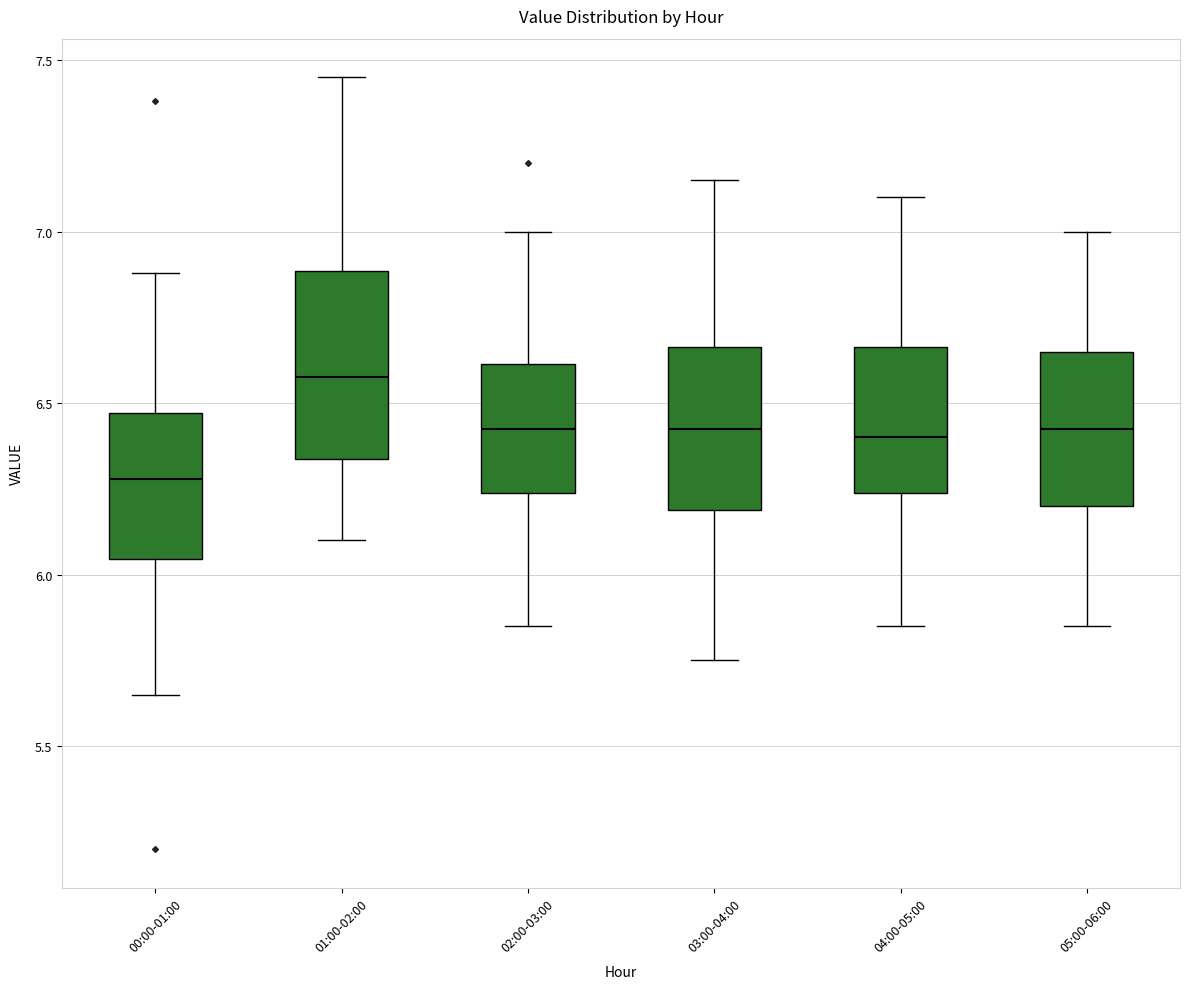

Reading left to right, transcribe this box plot: for each box, give where its median line is, the range the box spans, and where its two whiskers end, as read against the y-axis. The values are not printed on the chart, so give them approximately, as read against the axis.

00:00-01:00: median 6.30, box 6.05 to 6.45, whiskers 5.65 to 6.90
01:00-02:00: median 6.60, box 6.35 to 6.90, whiskers 6.10 to 7.45
02:00-03:00: median 6.45, box 6.25 to 6.60, whiskers 5.85 to 7.00
03:00-04:00: median 6.45, box 6.20 to 6.65, whiskers 5.75 to 7.15
04:00-05:00: median 6.40, box 6.25 to 6.65, whiskers 5.85 to 7.10
05:00-06:00: median 6.45, box 6.20 to 6.65, whiskers 5.85 to 7.00